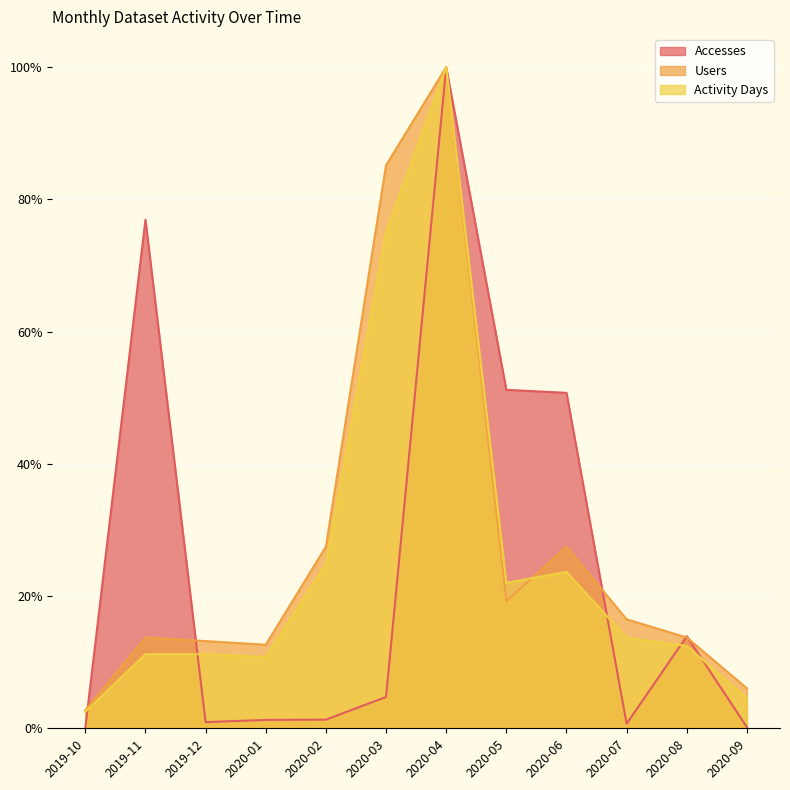

What are all the series names shown in the legend?

Accesses, Users, Activity Days